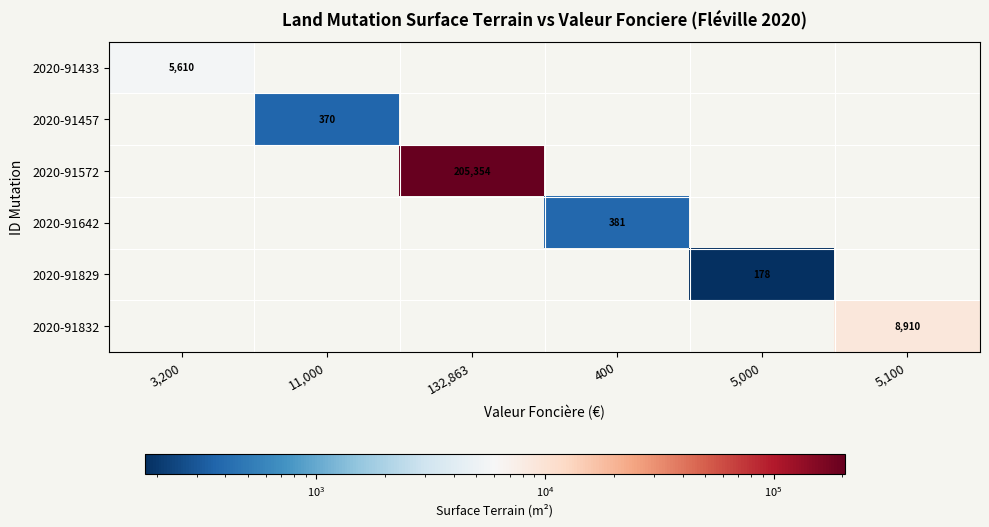

True or false: 2020-91433 has a value of 5610 at 3,200.

True